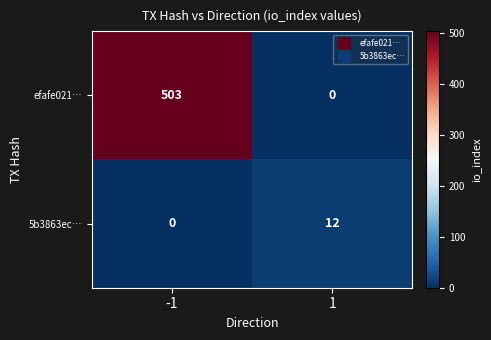

What is the spread (max minus min) of values at 1?

12